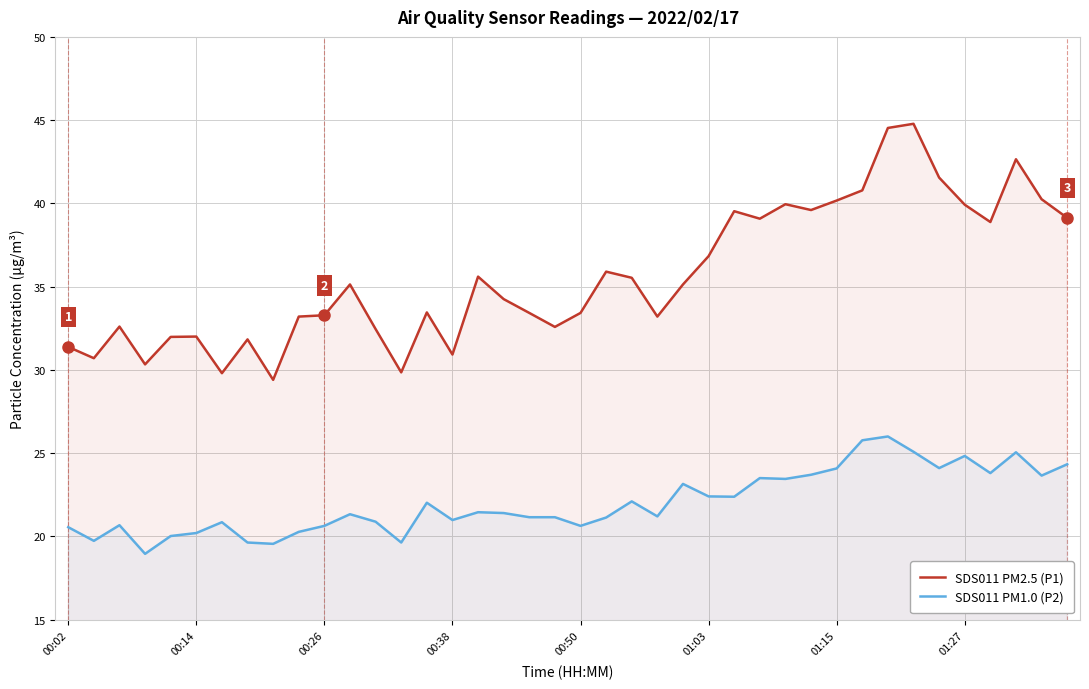

What is the average value of the SDS011 PM2.5 (P1) series?

35.6